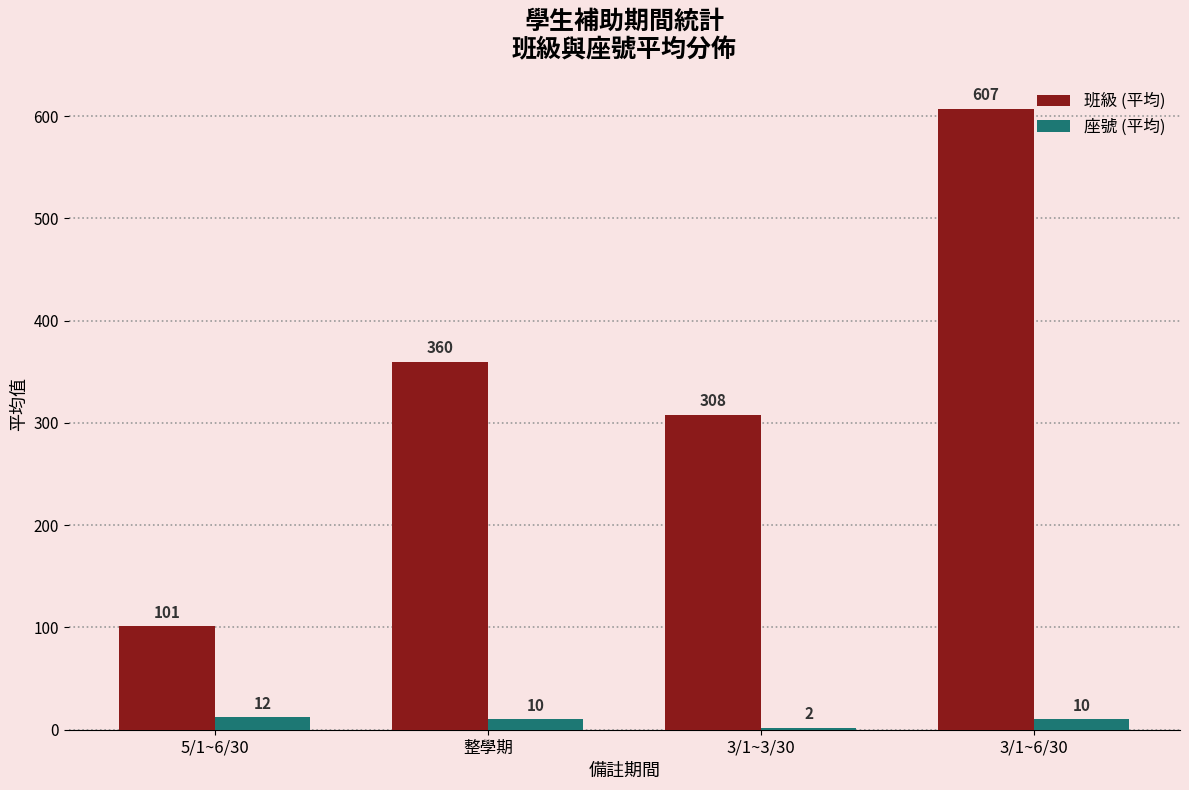

What is the difference between the maximum and minimum values in the 座號 (平均) series?

10